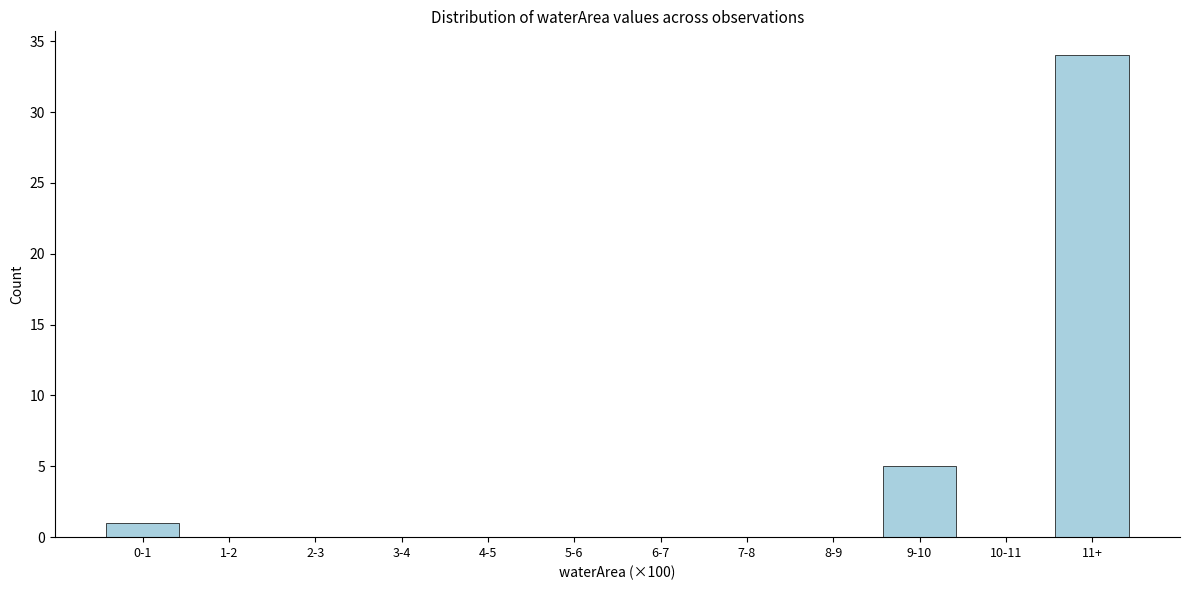

Reading right to left, extract all data points from this chart.

11+=34	10-11=0	9-10=5	8-9=0	7-8=0	6-7=0	5-6=0	4-5=0	3-4=0	2-3=0	1-2=0	0-1=1